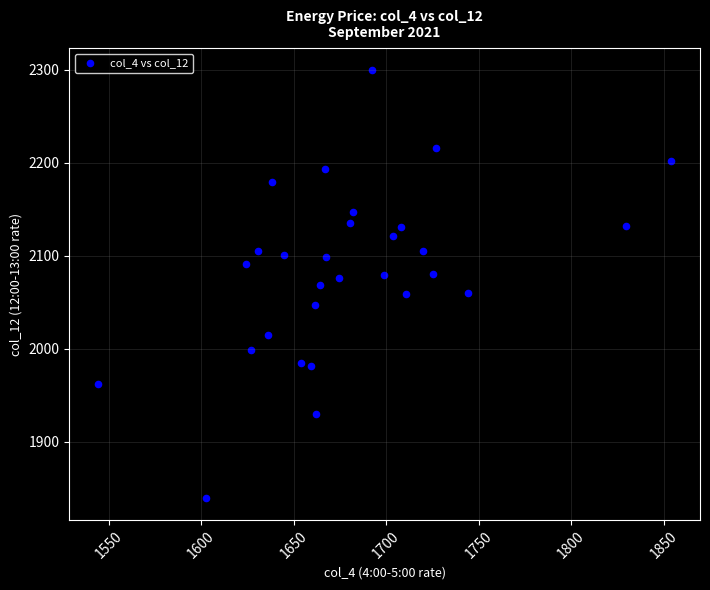

What is the range of Y values (max minus min)?

461.0